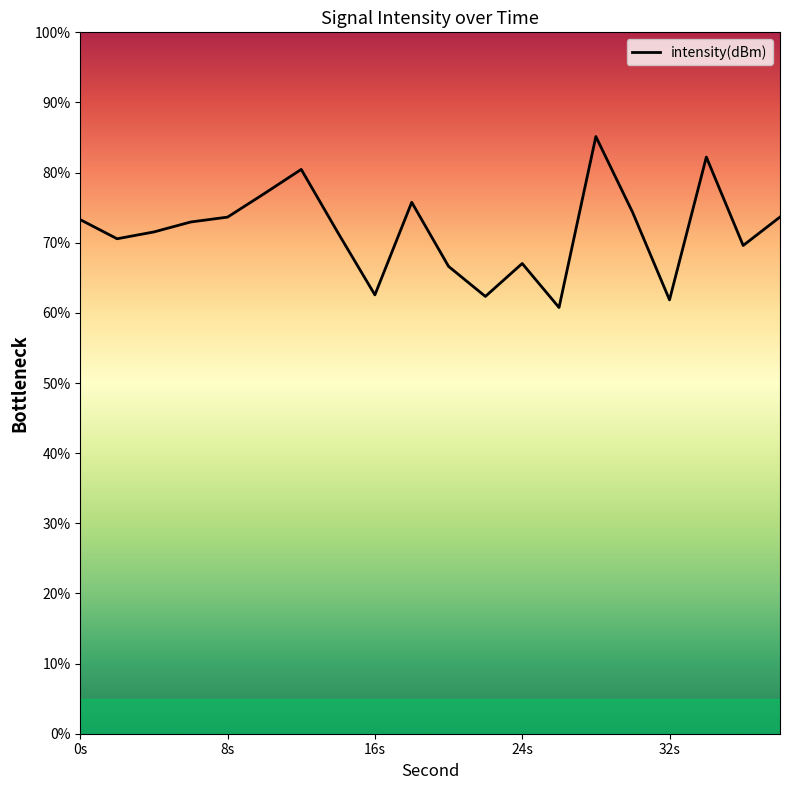

How many lines are shown in the chart?

1